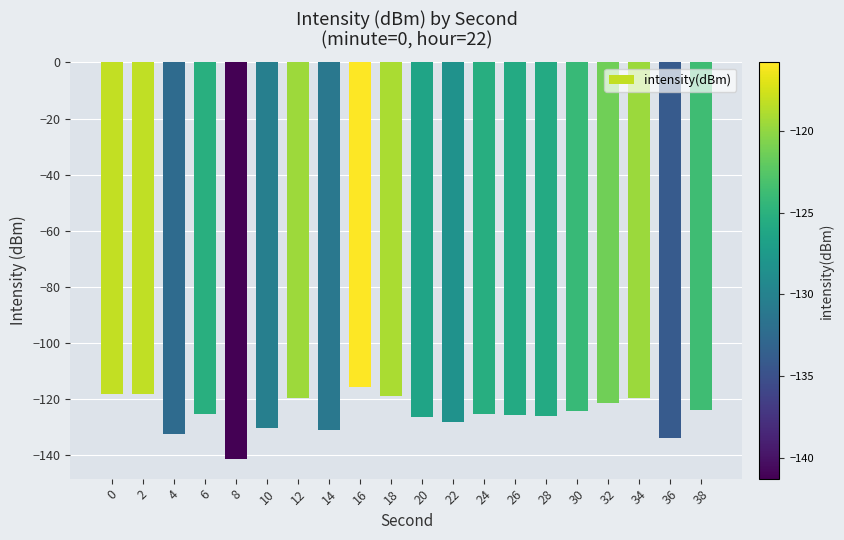

Read the value at 36.

-134.0